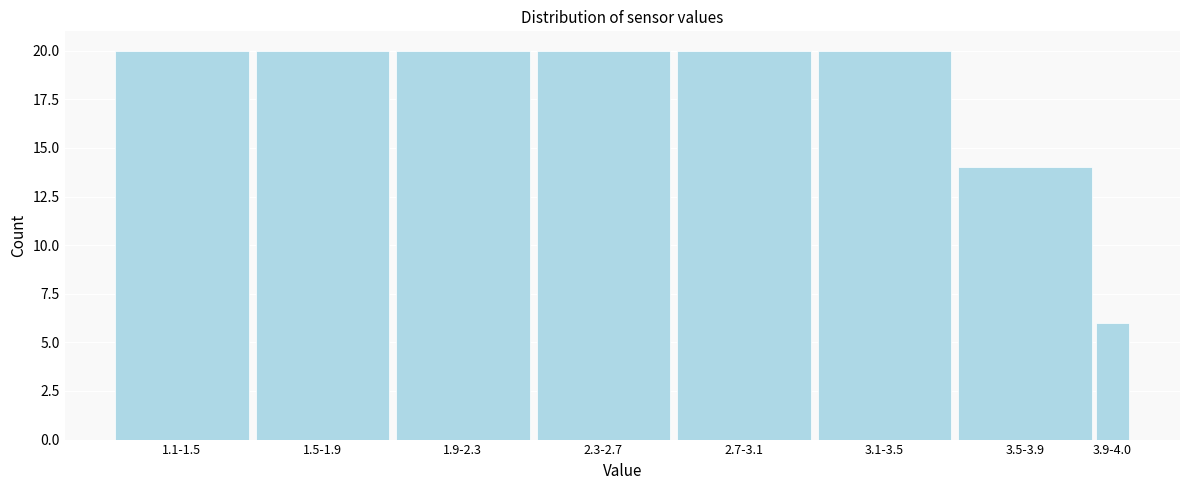

Reading right to left, list all the values displayed in this chart.

3.9-4.0=6	3.5-3.9=14	3.1-3.5=20	2.7-3.1=20	2.3-2.7=20	1.9-2.3=20	1.5-1.9=20	1.1-1.5=20